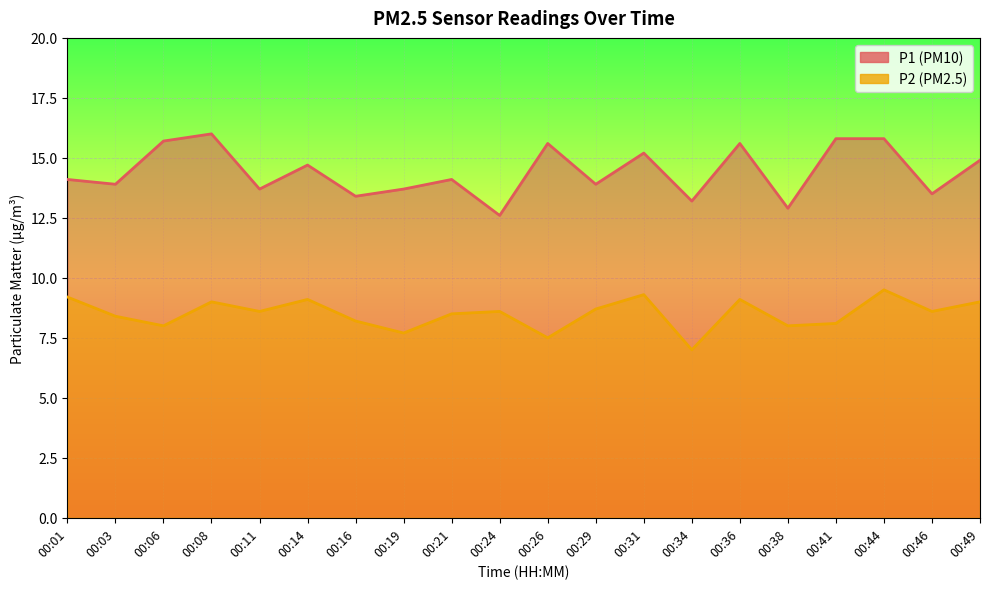

At which category does P1 reach its first local peak?

00:08